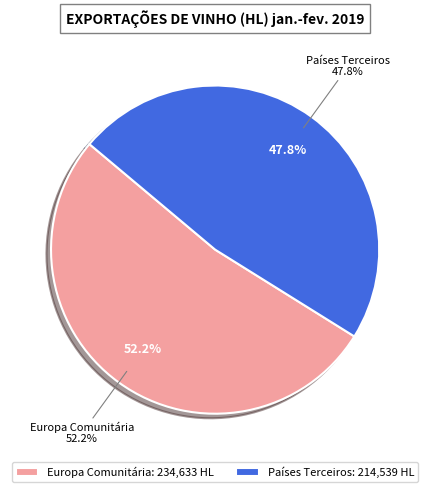

To the nearest percent, what percentage of the pie is Europa Comunitária?

52%